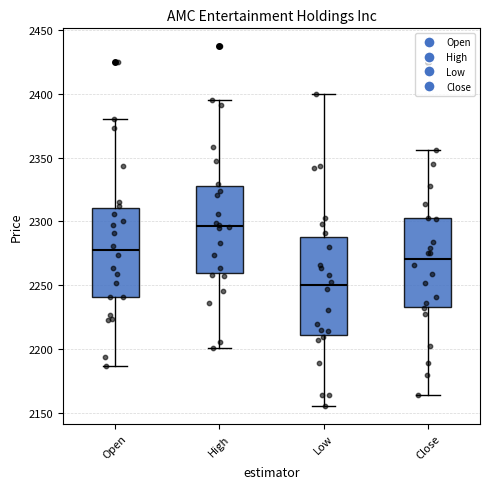

Reading left to right, read every box against the y-axis: the position of its median line, the range the box covers, and the ends of its whiskers. The values are not printed on the chart, so give them approximately, as read against the axis.

Open: median 2280, box 2240 to 2310, whiskers 2185 to 2380
High: median 2295, box 2260 to 2330, whiskers 2200 to 2395
Low: median 2250, box 2210 to 2290, whiskers 2155 to 2400
Close: median 2270, box 2235 to 2305, whiskers 2165 to 2355